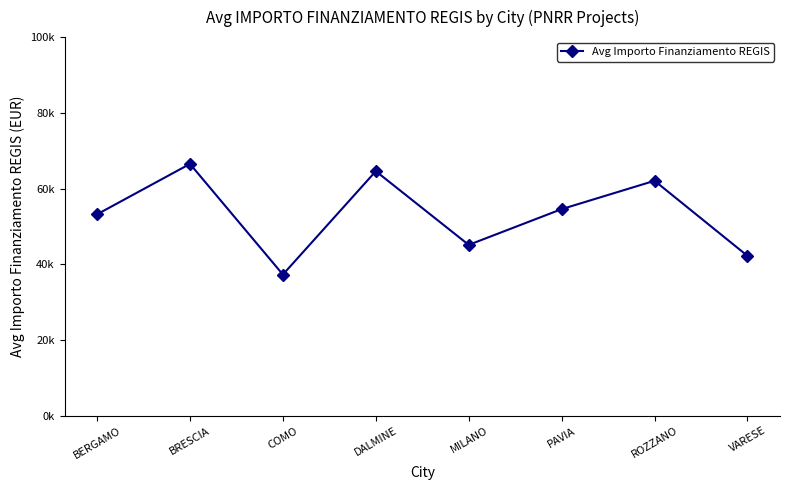

Approximately how many times larger is the value at ROZZANO compared to DALMINE?

1.0